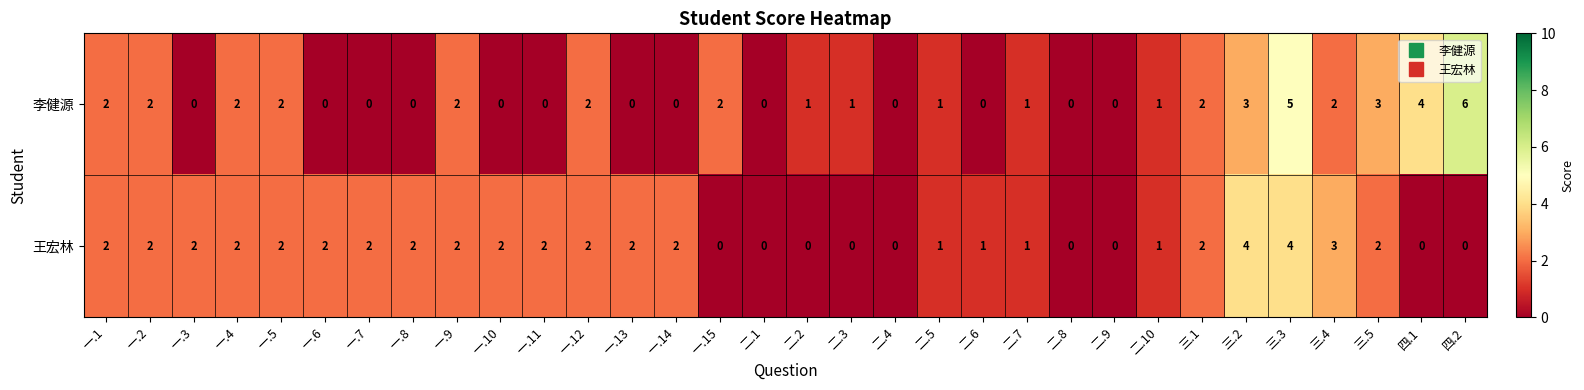

What is the difference between the highest and lowest values at 三.5?

1